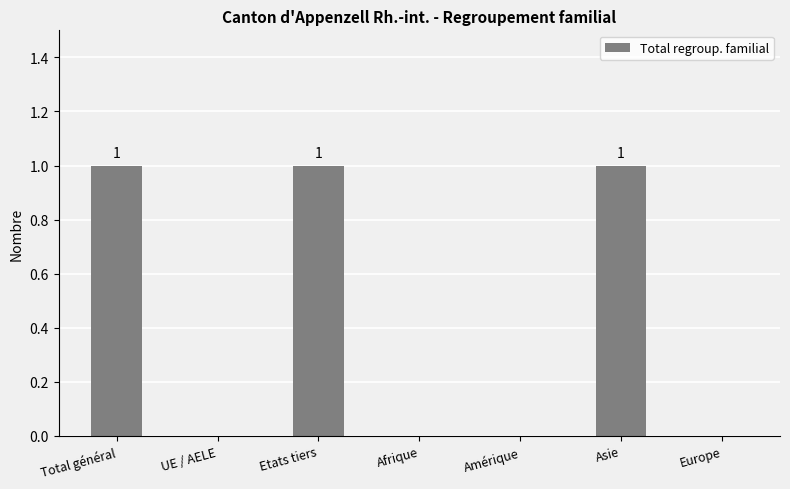

What is the greatest value displayed?

1